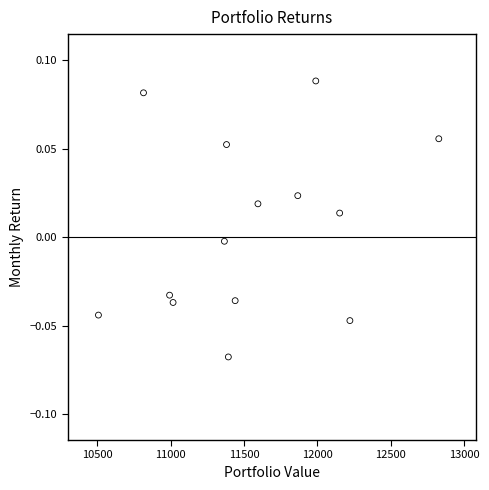

What is the range of X values (max minus min)?

2319.4